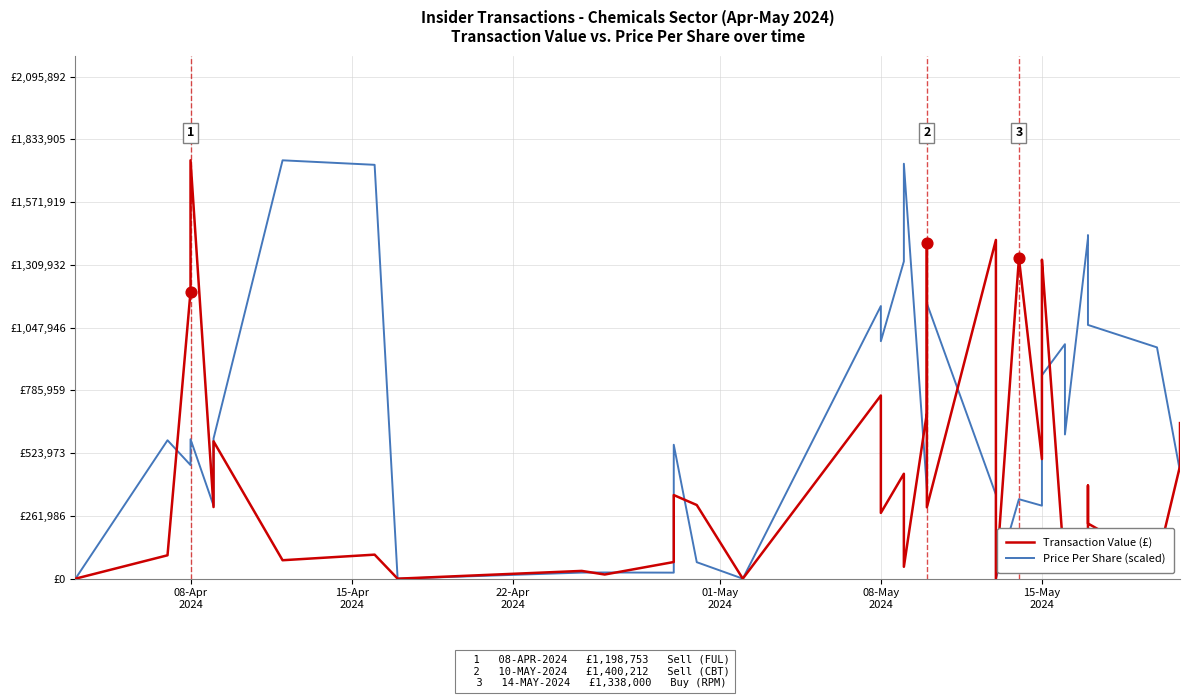

What are all the series names shown in the legend?

Transaction Value (£), Price Per Share (scaled)